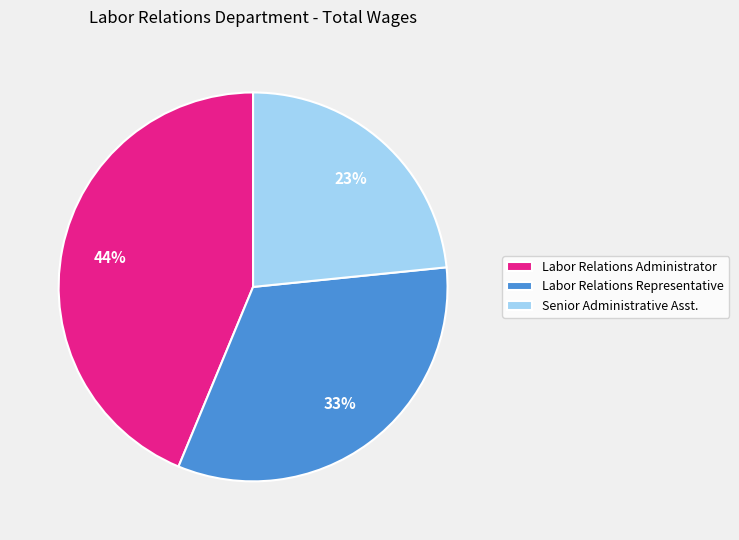

To the nearest percent, what is the difference between the Labor Relations Representative and Labor Relations Administrator slice percentages?

11%